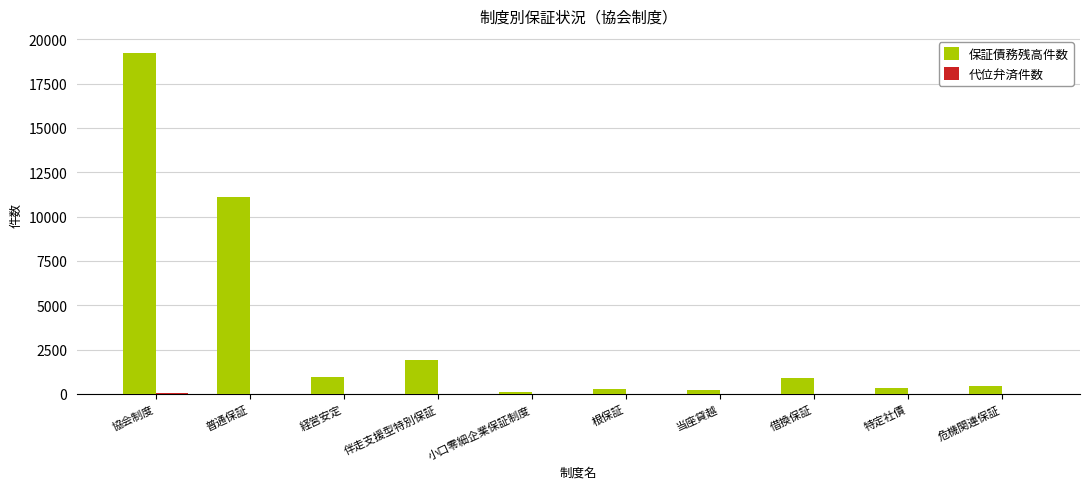

Between 普通保証 and 小口零細企業保証制度, which series saw the biggest shift?

保証債務残高件数